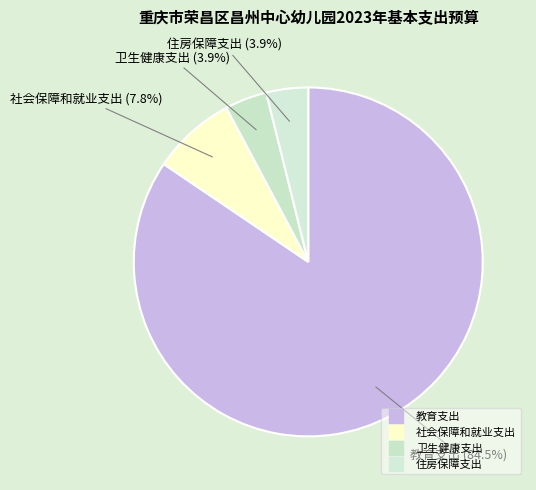

What percentage is NOT represented by 卫生健康支出?

96.1%